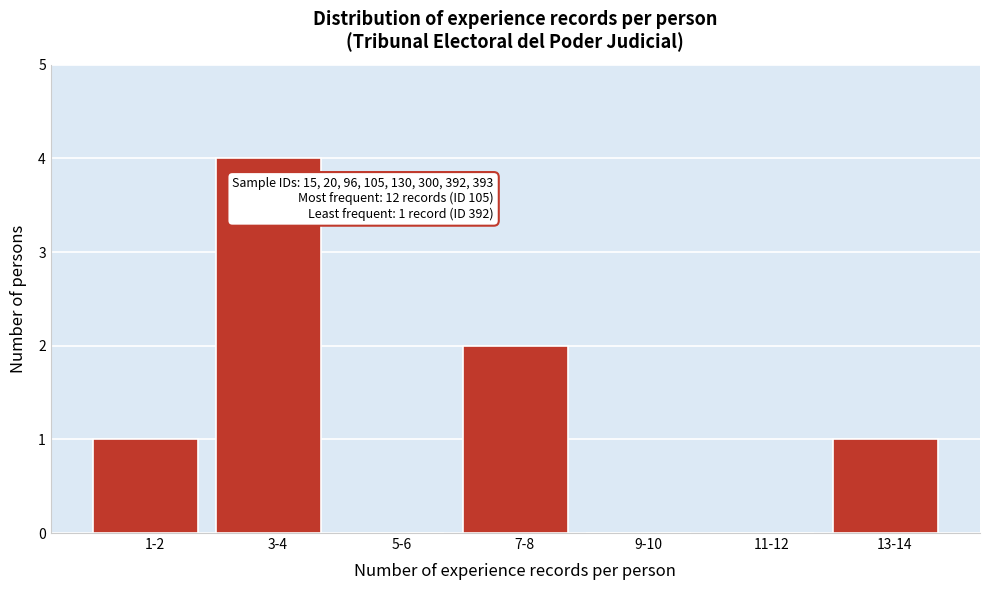

Reading left to right, list all the values displayed in this chart.

1-2=1	3-4=4	5-6=0	7-8=2	9-10=0	11-12=0	13-14=1